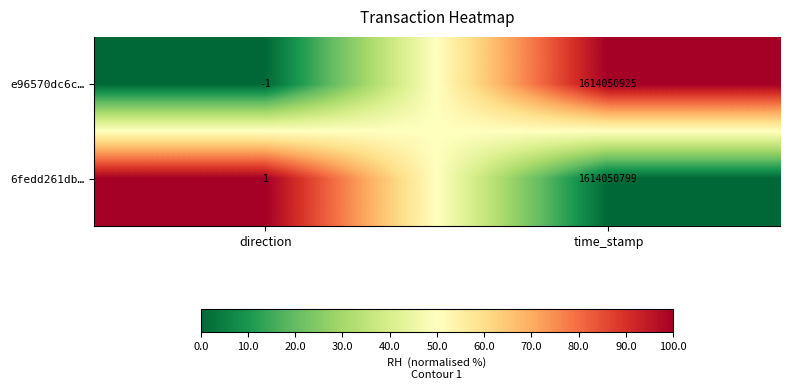

How many negative values does the e96570dc6c… series have?

1